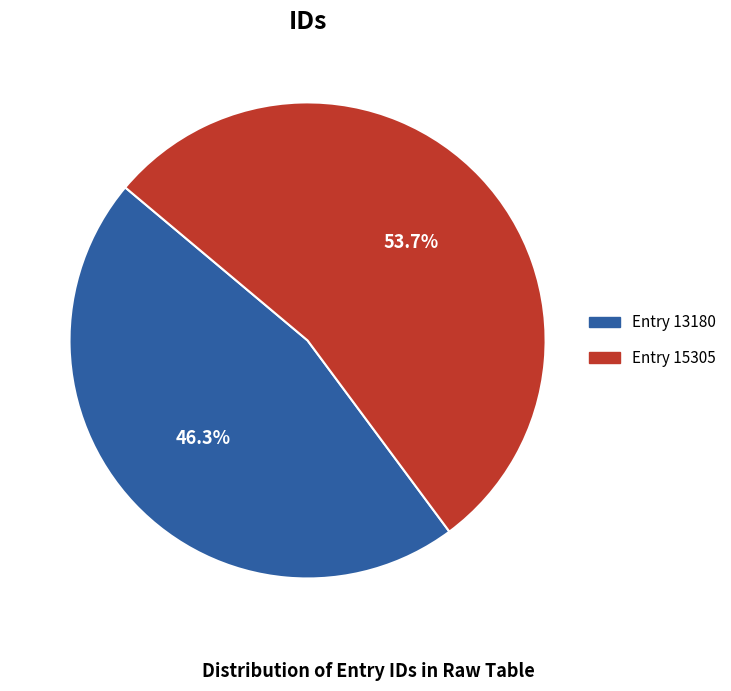

Is there a majority slice in this chart?

Yes